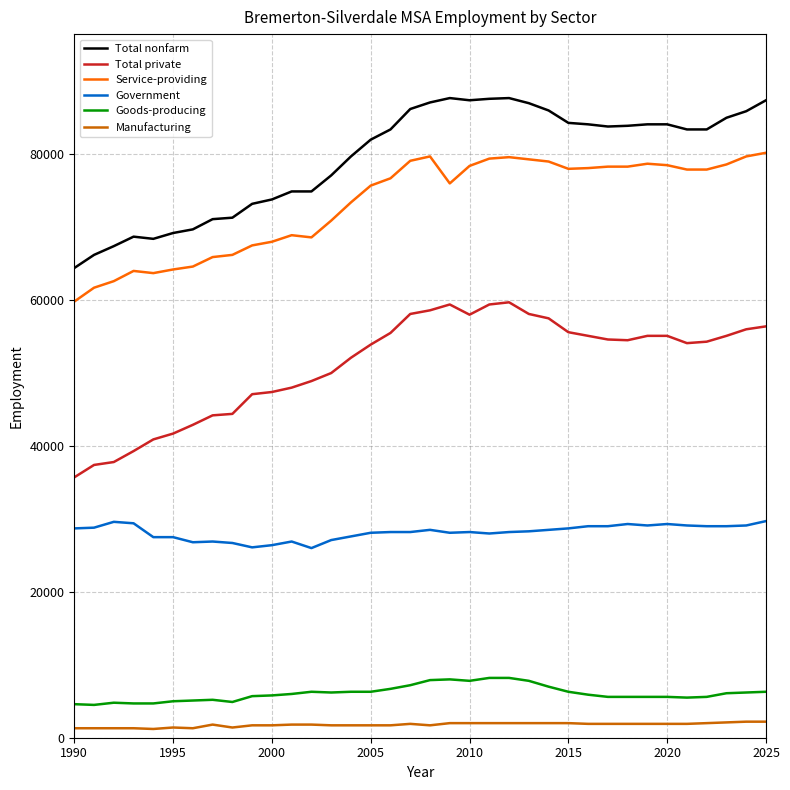

List the series in order of their peak value, highest first.

Total nonfarm, Service-providing, Total private, Government, Goods-producing, Manufacturing